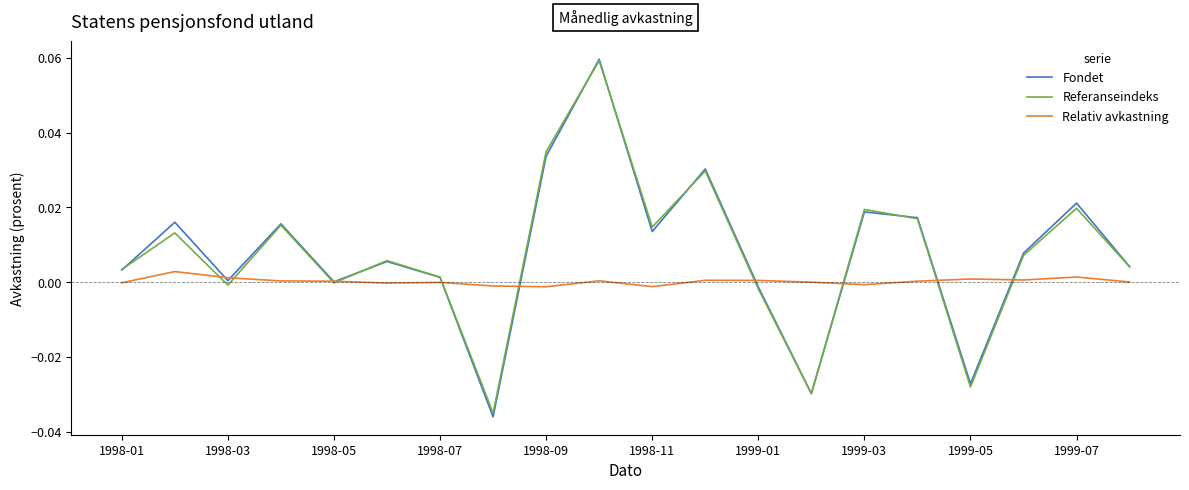

Which series has the widest spread of values?

Fondet